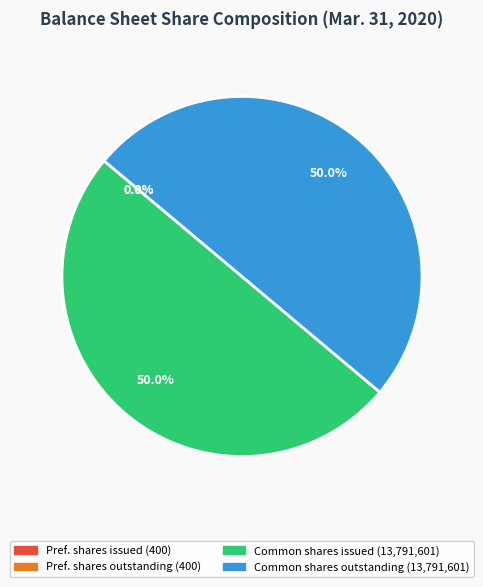

What percentage is NOT represented by Common shares outstanding (13,791,601)?

50.0%